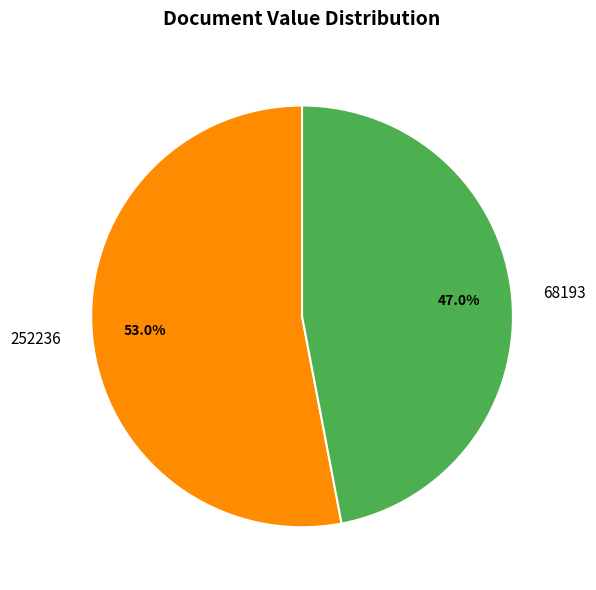

Which has a higher value, 252236 or 68193?

252236